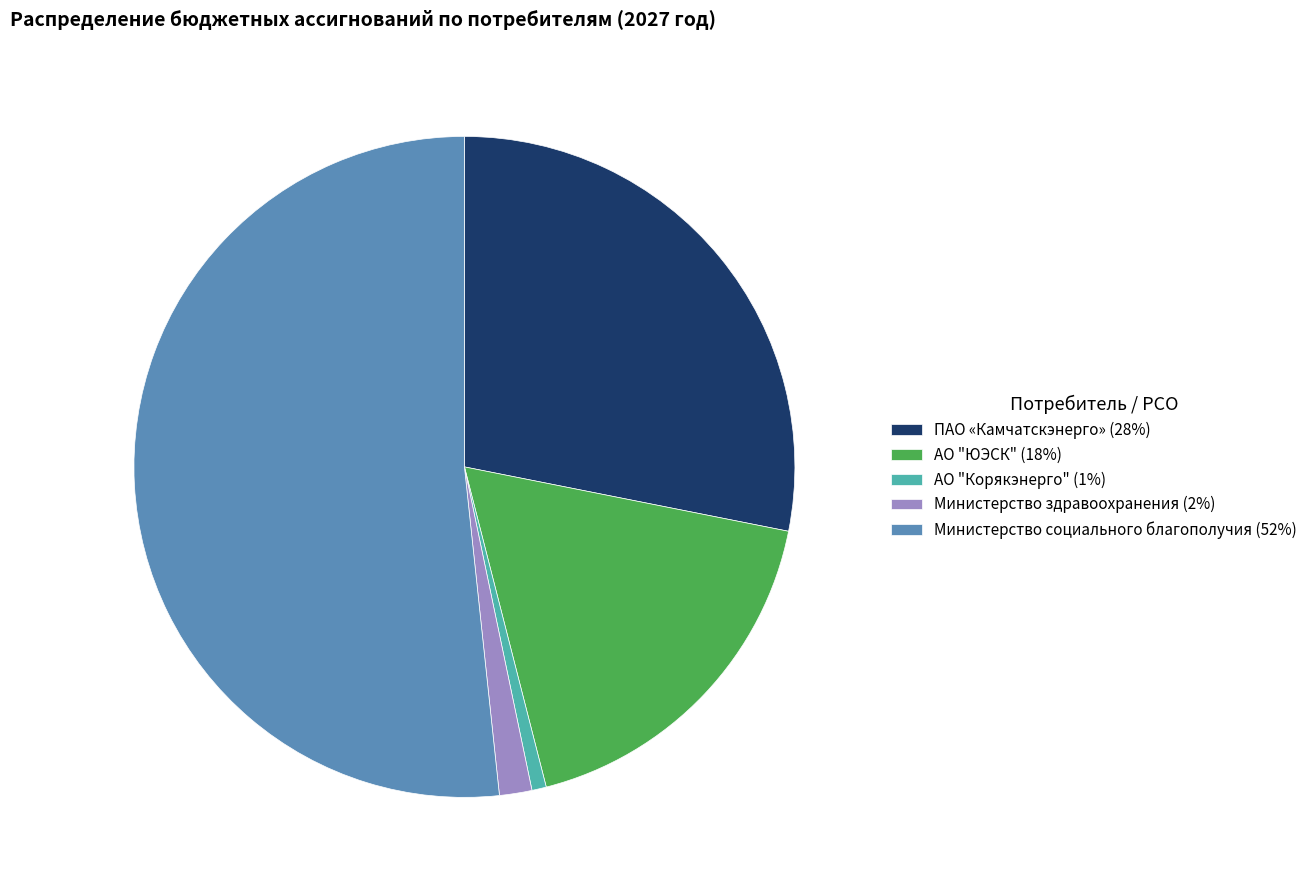

The АО "ЮЭСК" slice represents 33% of the pie. True or false?

False